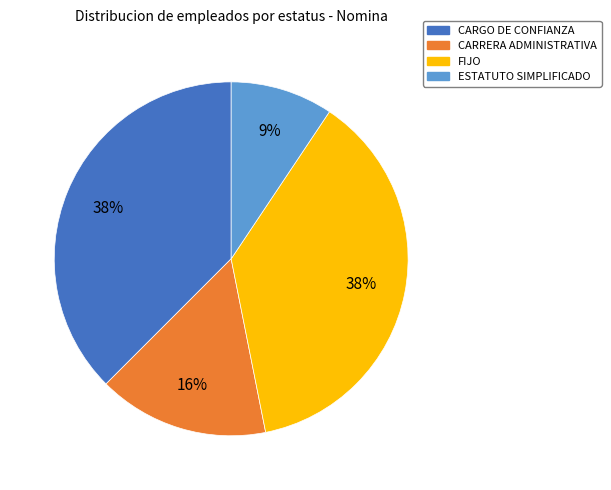

To the nearest percent, what is the average slice percentage?

25%